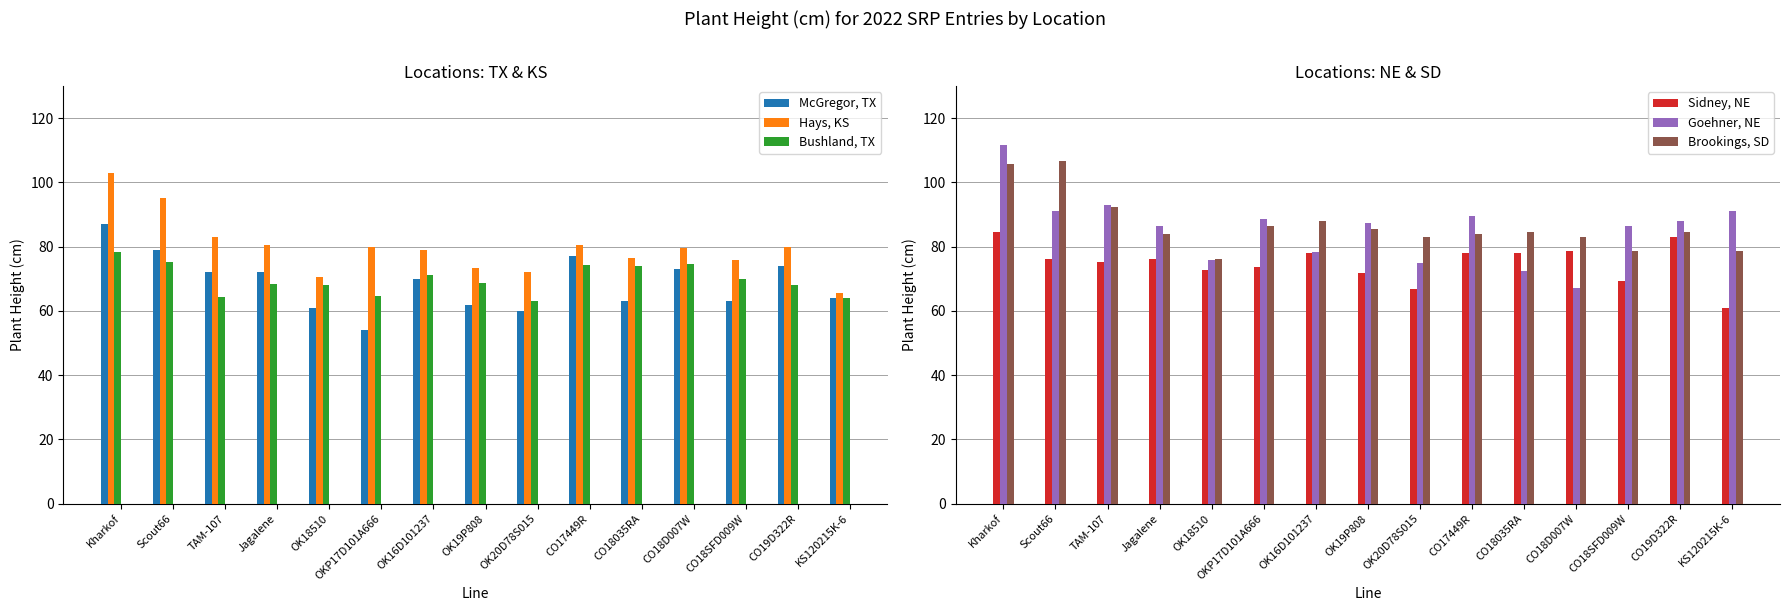

How many values in the Goehner, NE series are below 87?

7